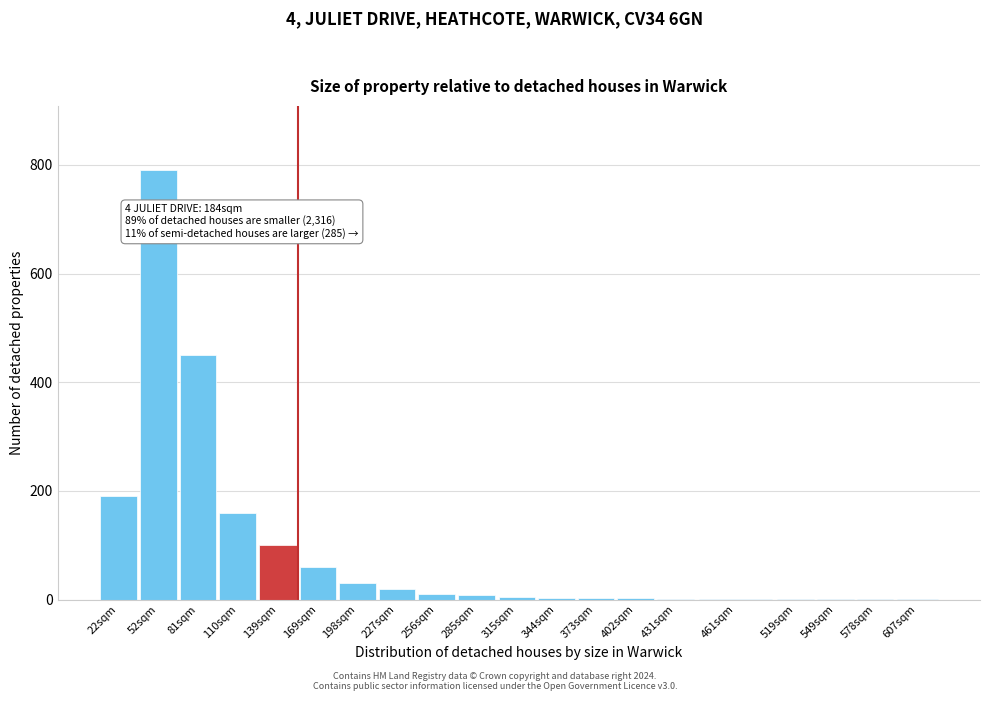

True or false: the data shows 100 at 139sqm.

True